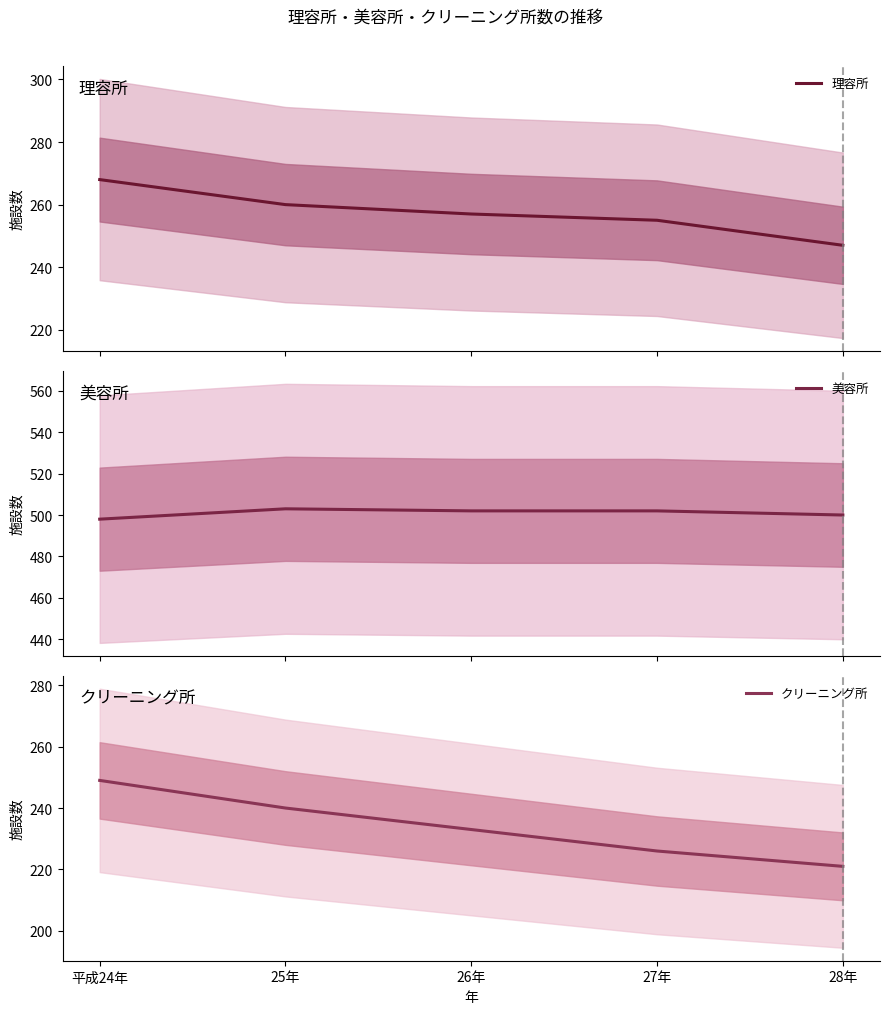

The value of 理容所 at 26年 is 257. True or false?

True